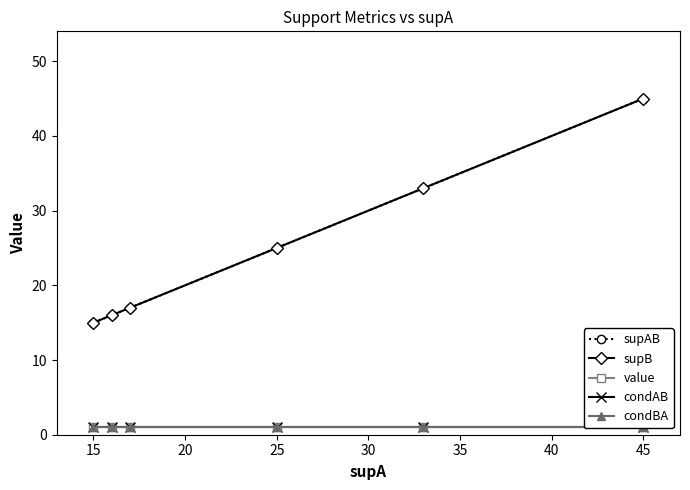

Which has a higher value, 30 or 15?

30